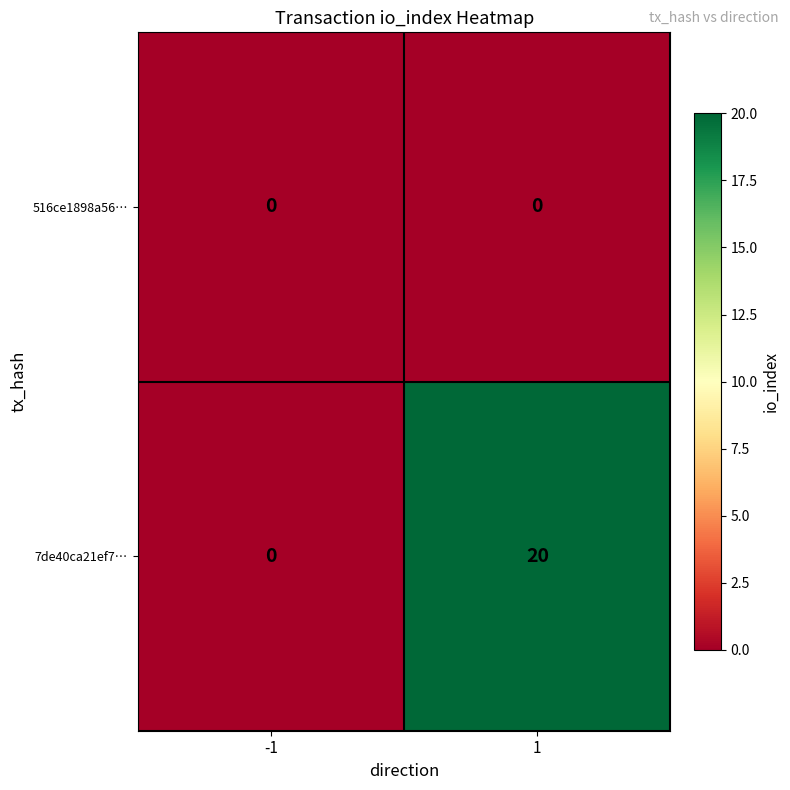

Is the value of 516ce1898a56… at 1 greater than the value of 7de40ca21ef7… at 1?

No